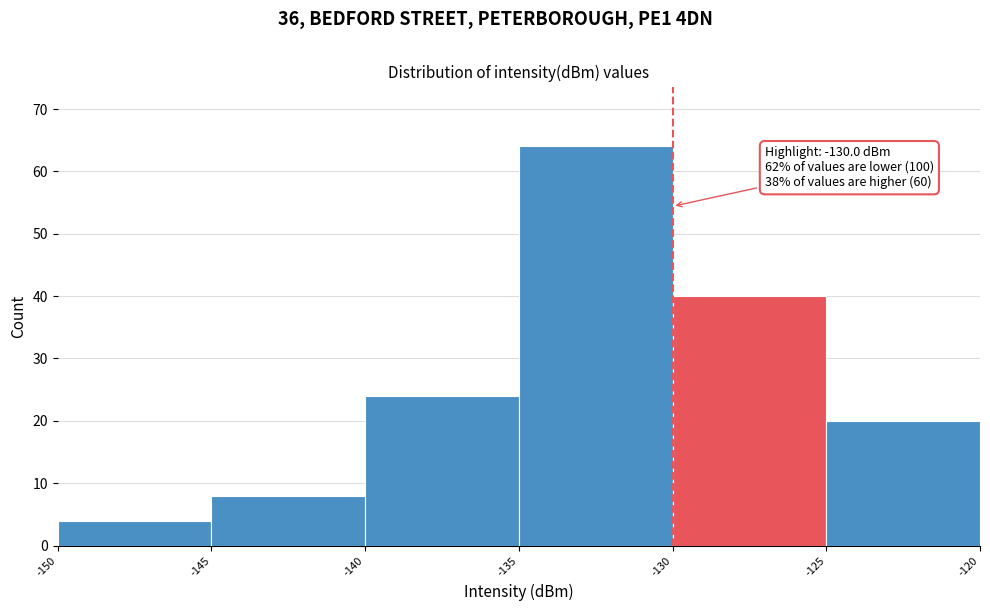

Which range on the x-axis has the tallest bar?

-135 to -130